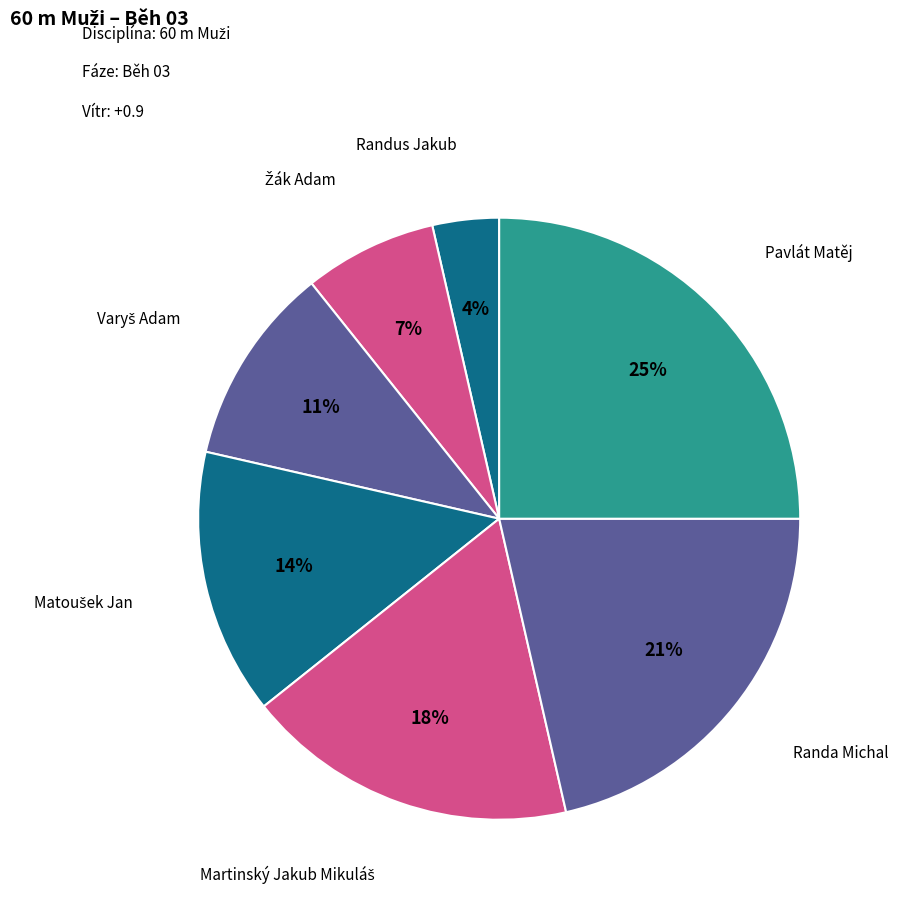

True or false: Pavlát Matěj accounts for 15% of the total.

False